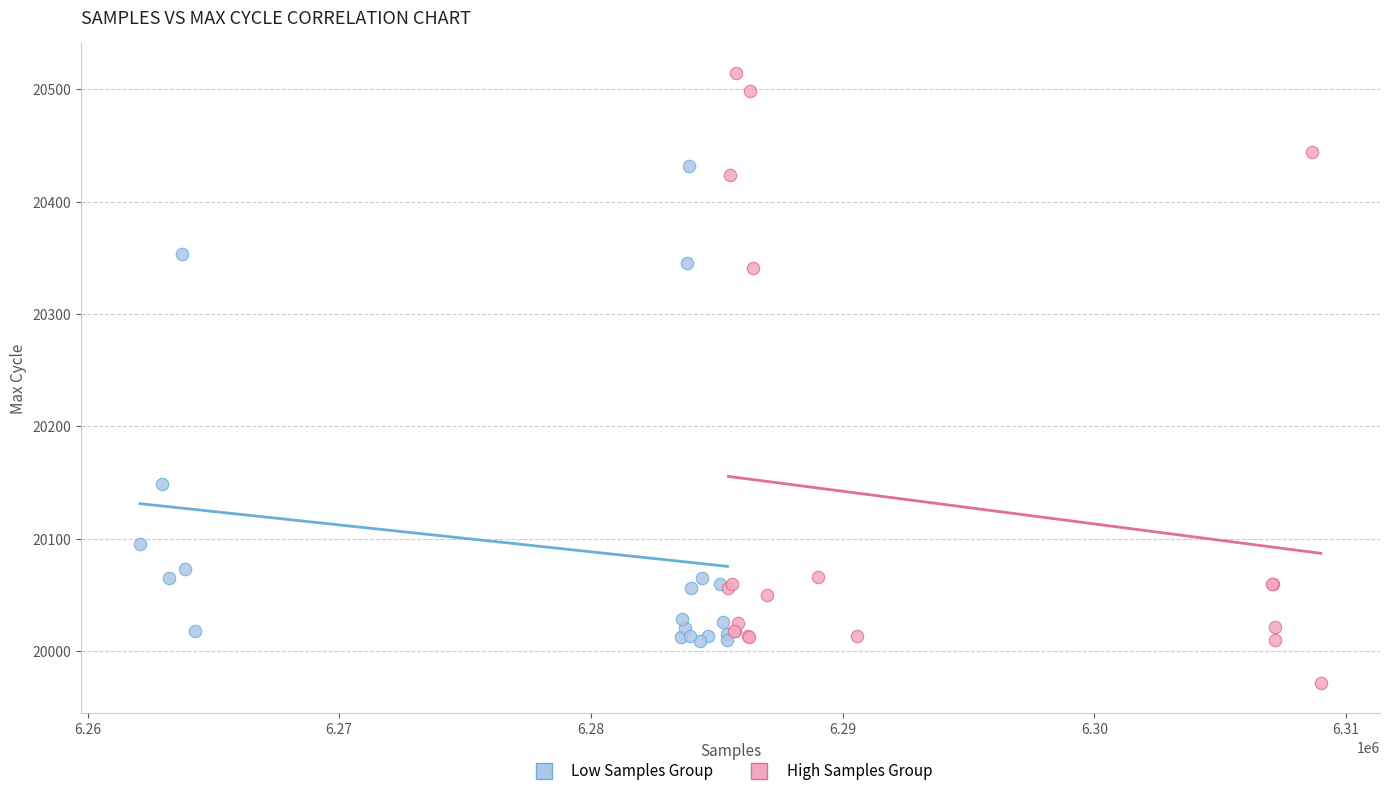

Which series has the widest spread of Y values?

High Samples Group